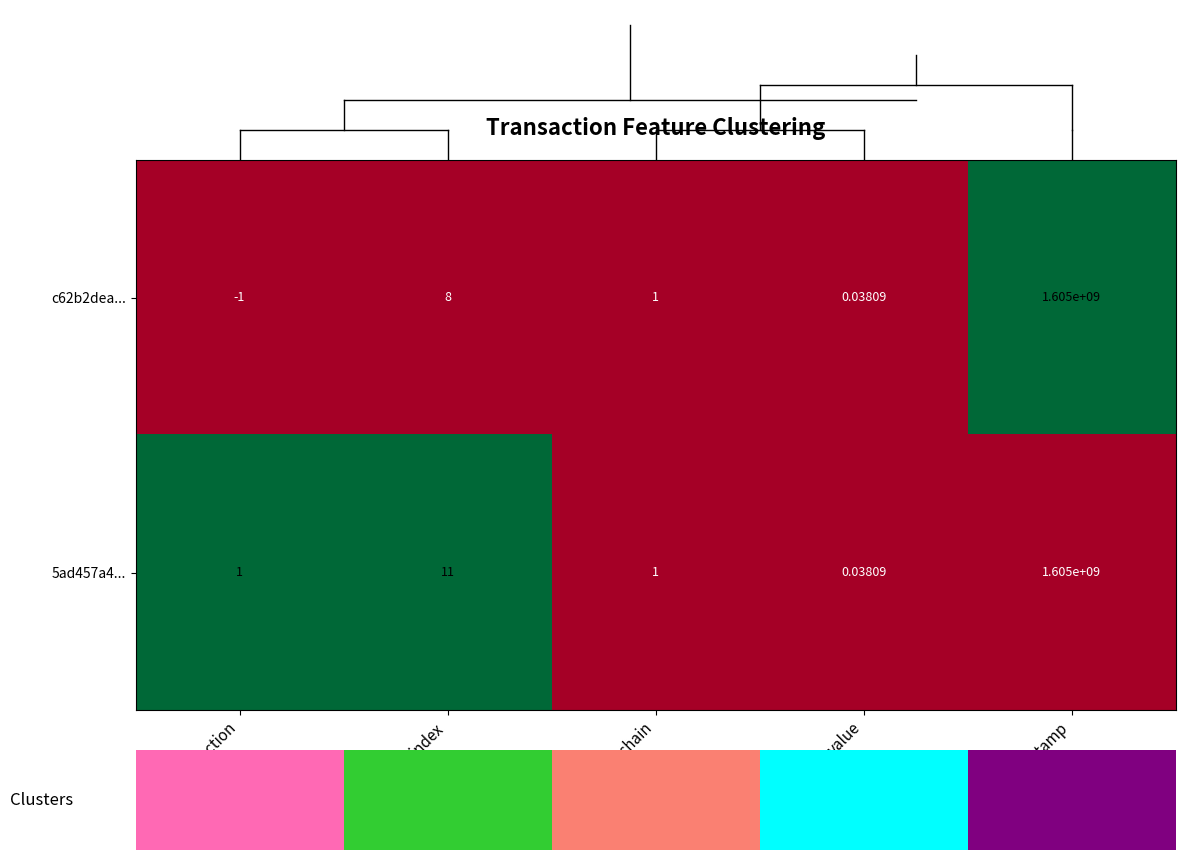

List the labels in order of c62b2dea... value, largest first.

time_stamp, io_index, valid_mainchain, value, direction